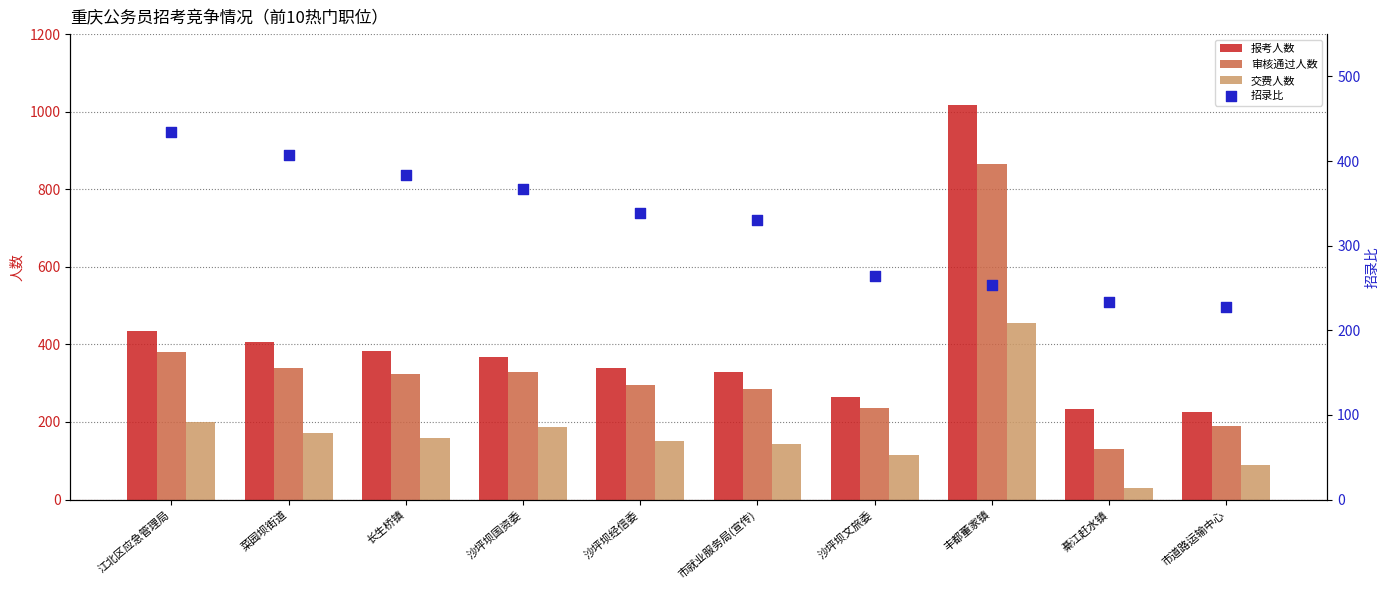

What is the total value across all series at 江北区应急管理局?

1448